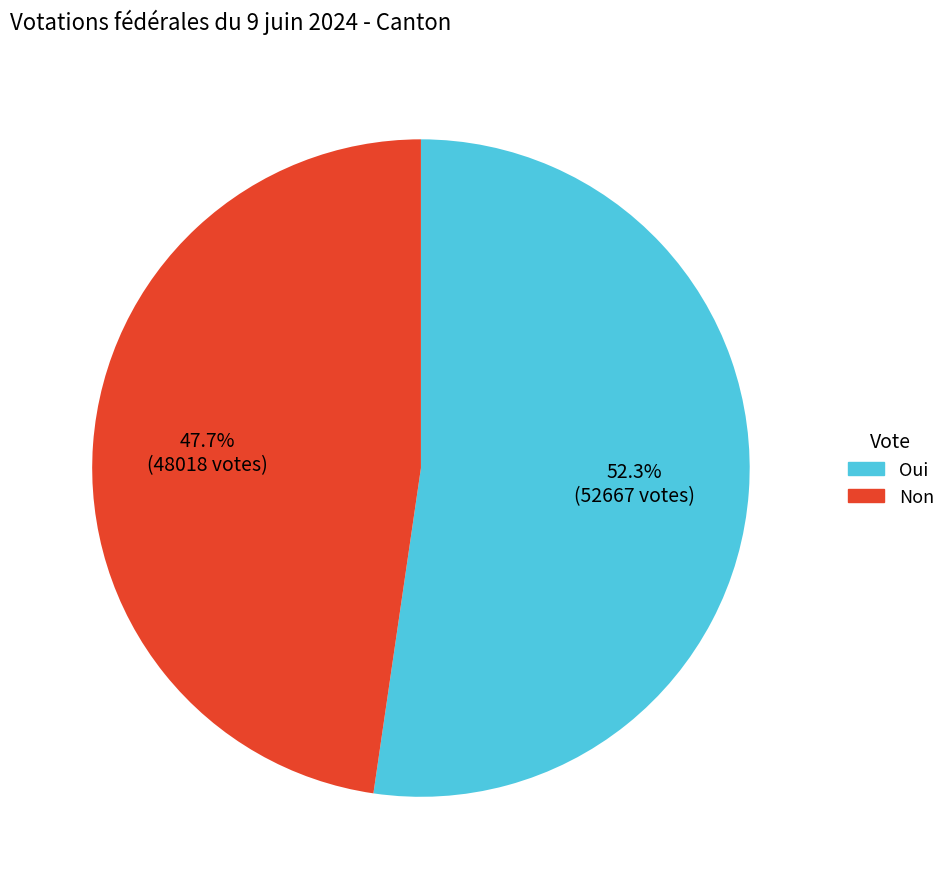

Rank the categories by value from highest to lowest.

Oui, Non